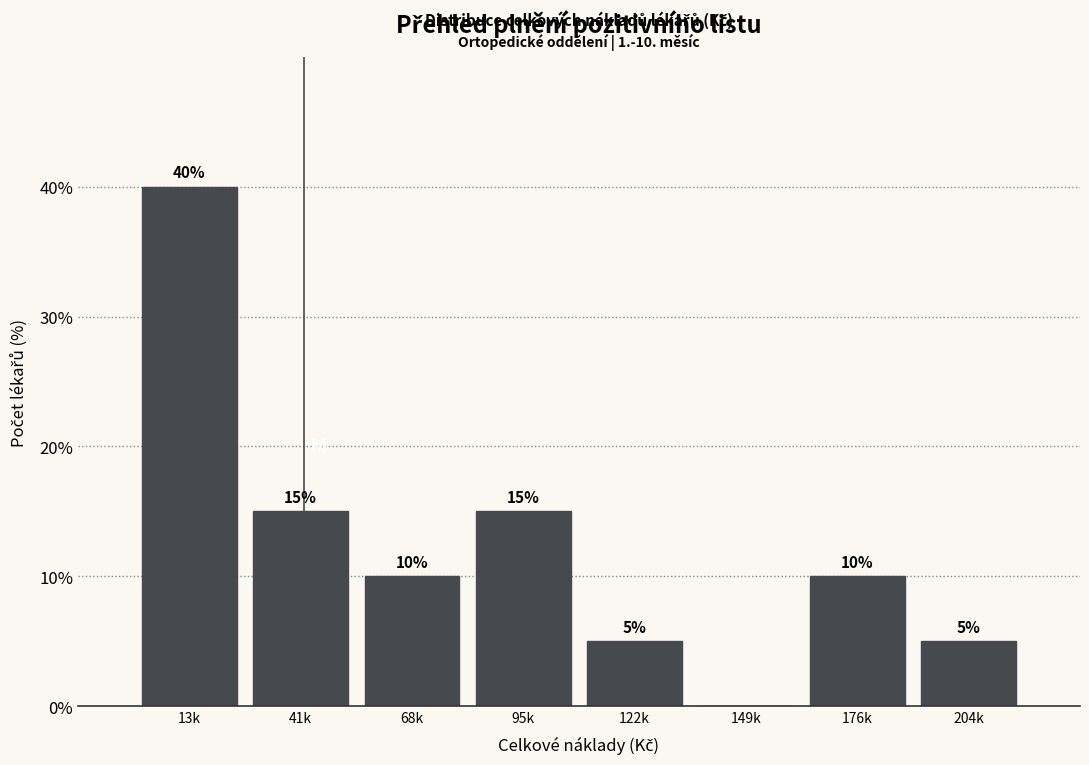

Reading right to left, transcribe all the data shown in this chart.

204k=5	176k=10	149k=0	122k=5	95k=15	68k=10	41k=15	13k=40